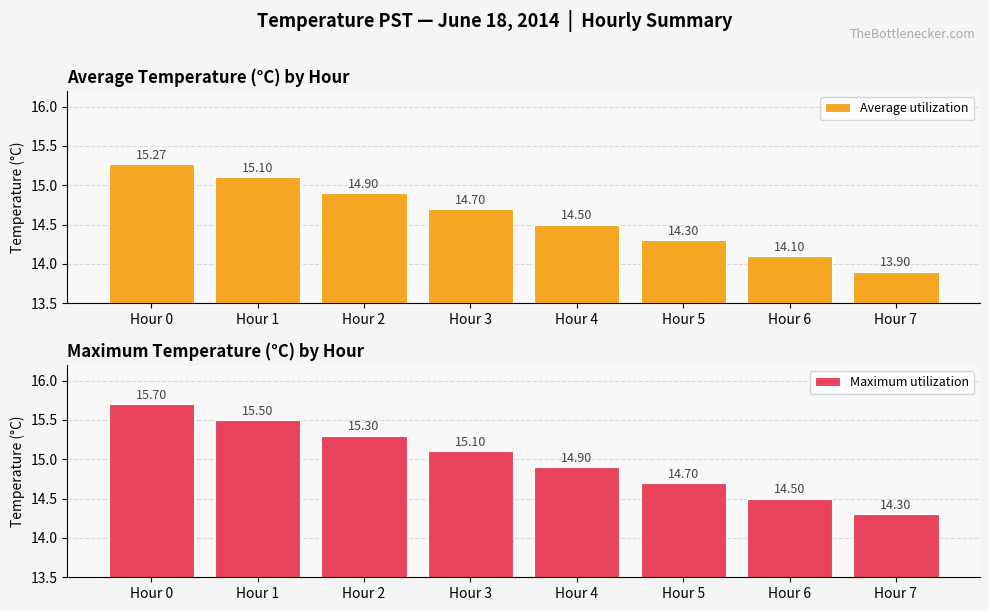

Which category has the highest value in the Maximum utilization series?

Hour 0